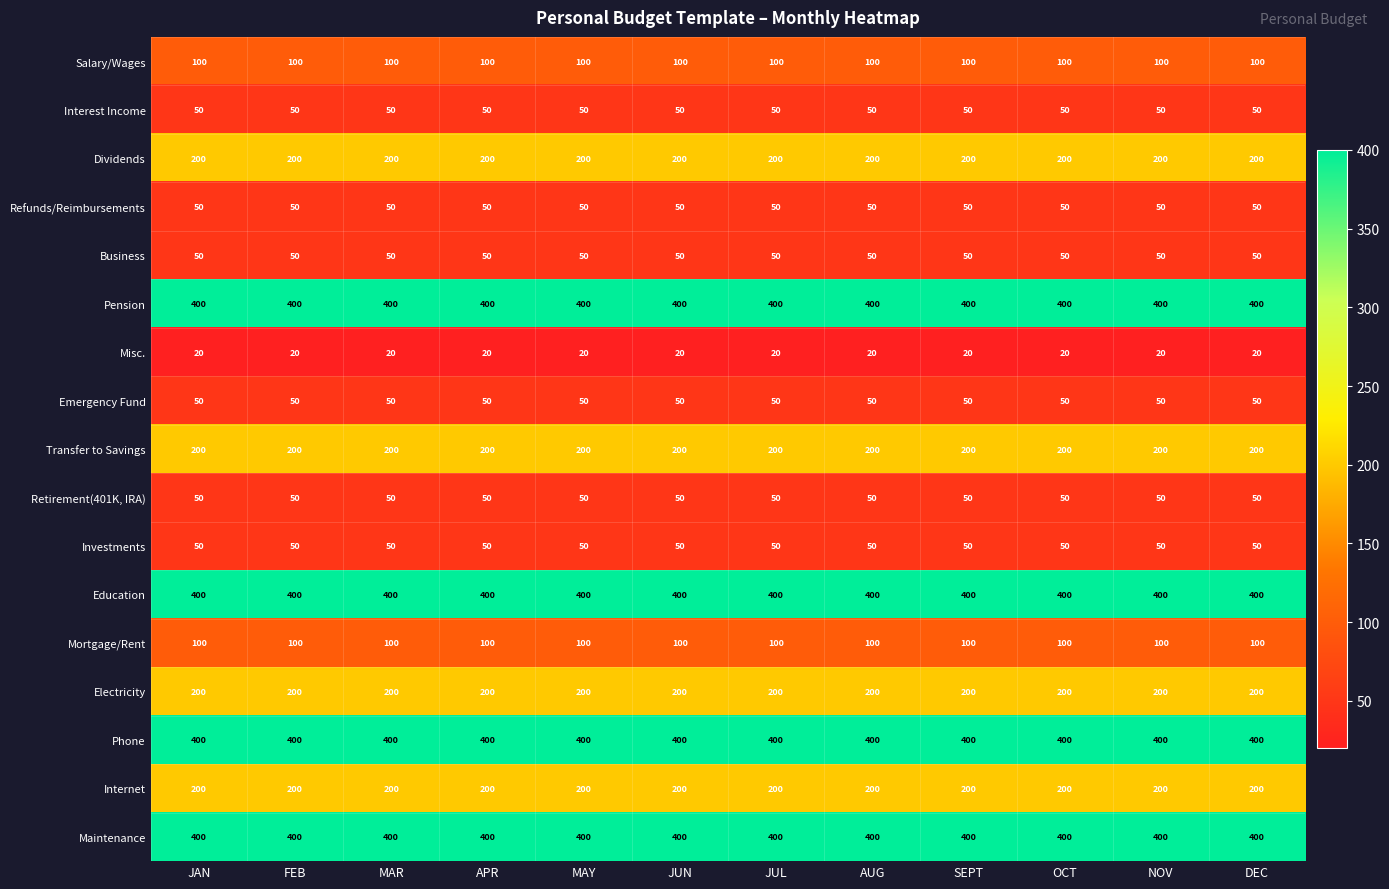

What is the minimum value for Refunds/Reimbursements?

50